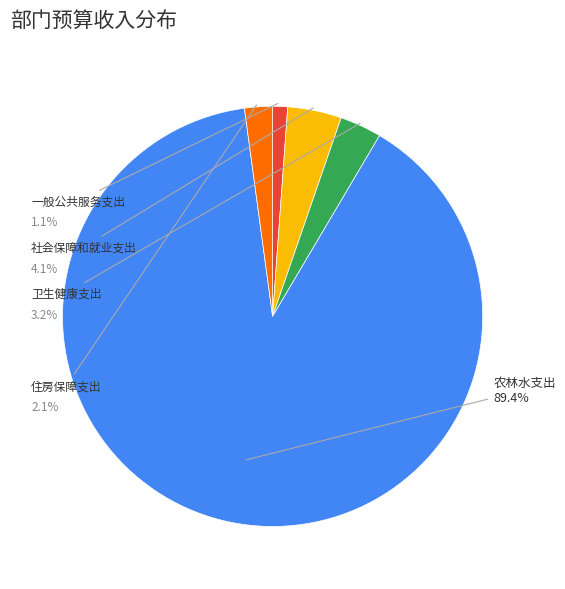

Does 社会保障和就业支出 represent more than half of the total?

No